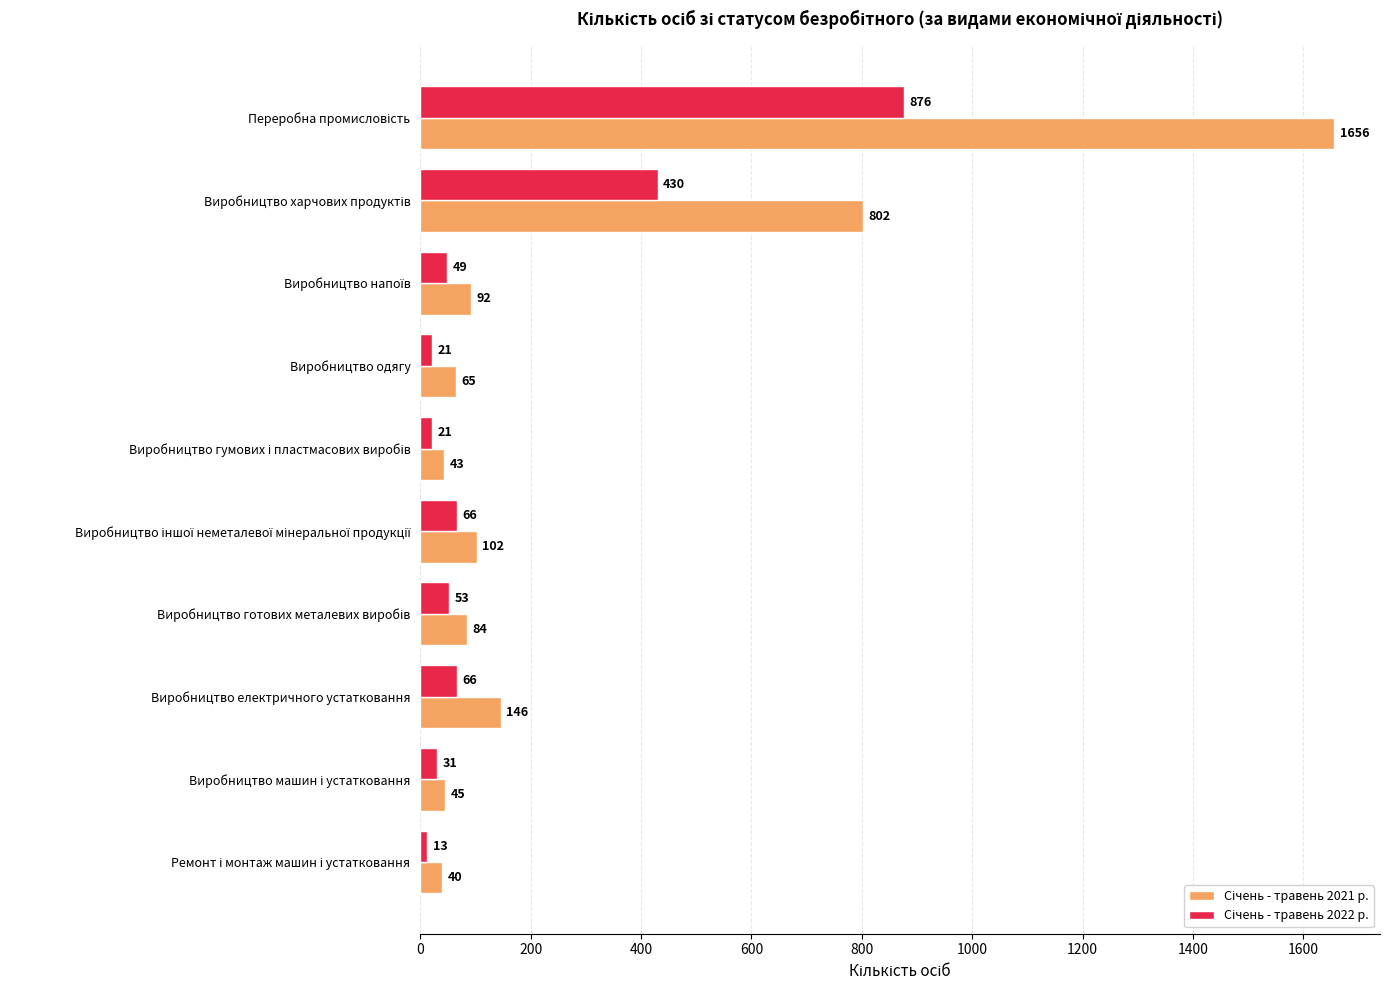

What is the minimum value shown in the chart?

13